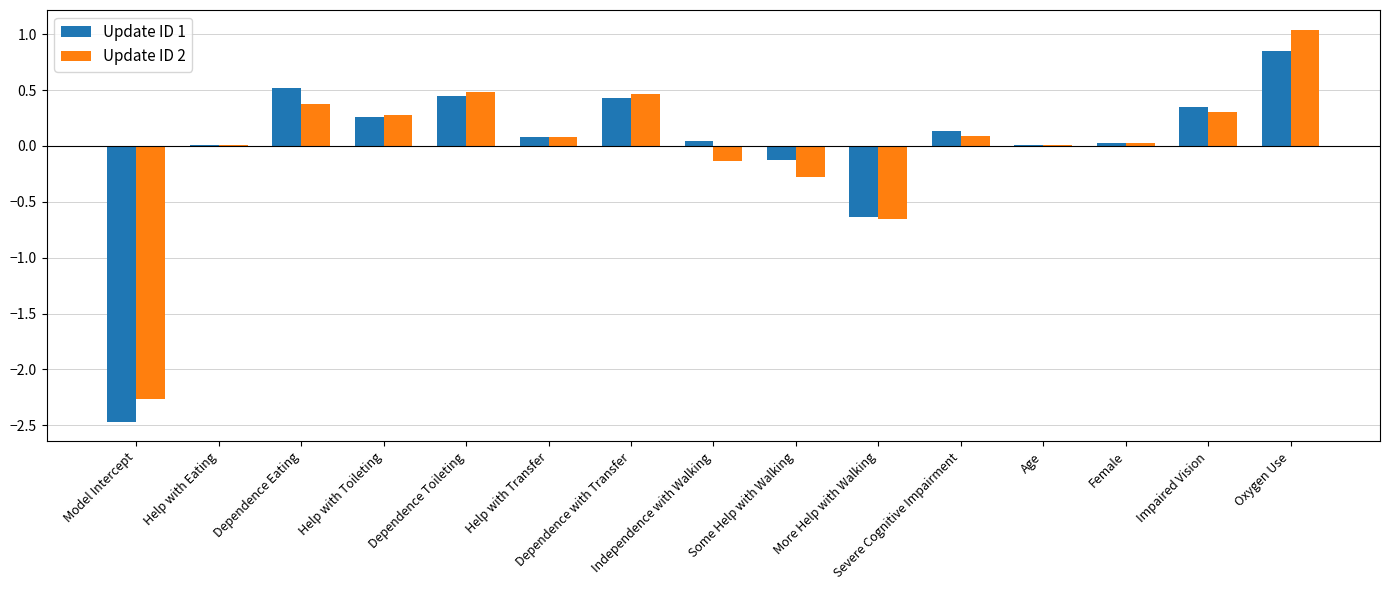

Are the bars horizontal?

No